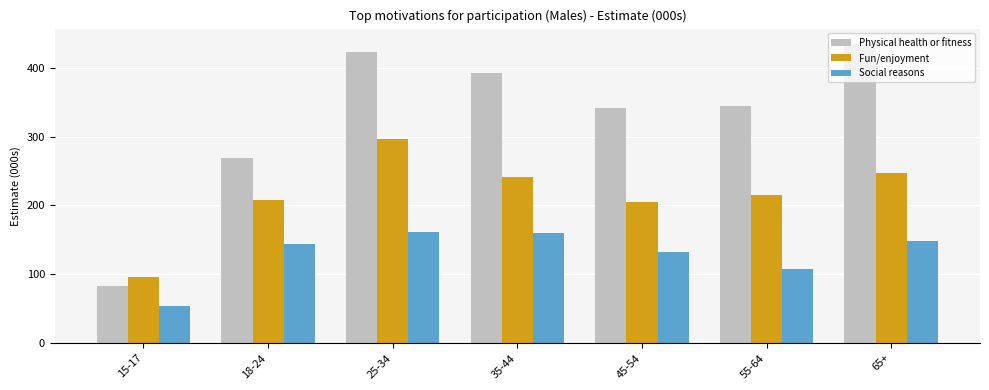

Which series has the largest range (max minus min)?

Physical health or fitness